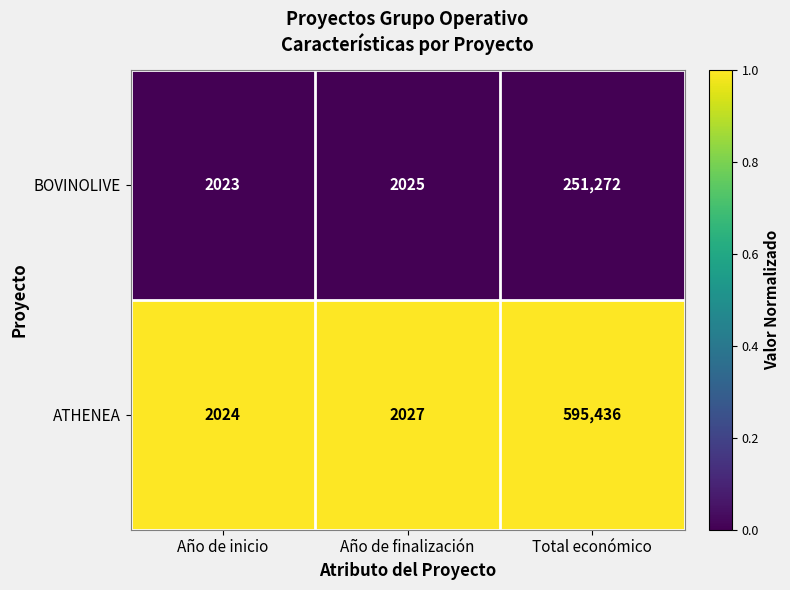

What is the sum of all ATHENEA values?

599487